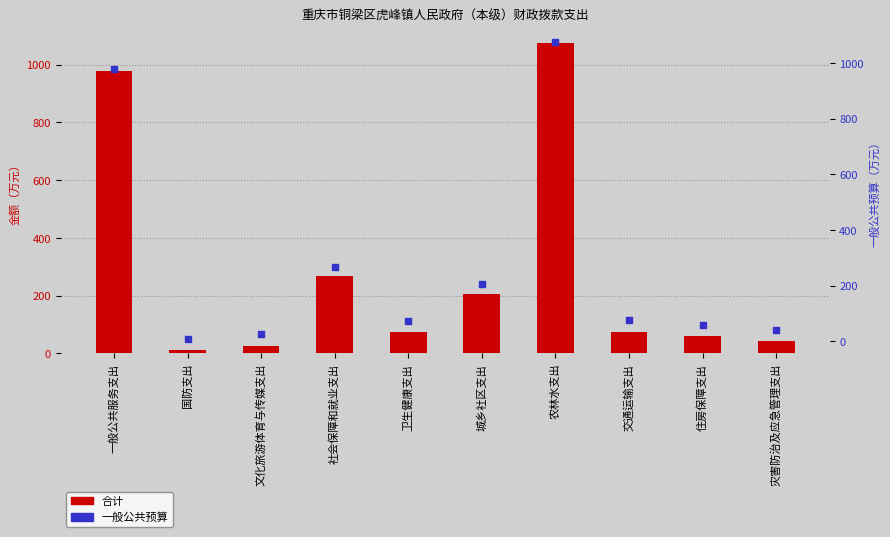

What are all the series names shown in the legend?

合计, 一般公共预算